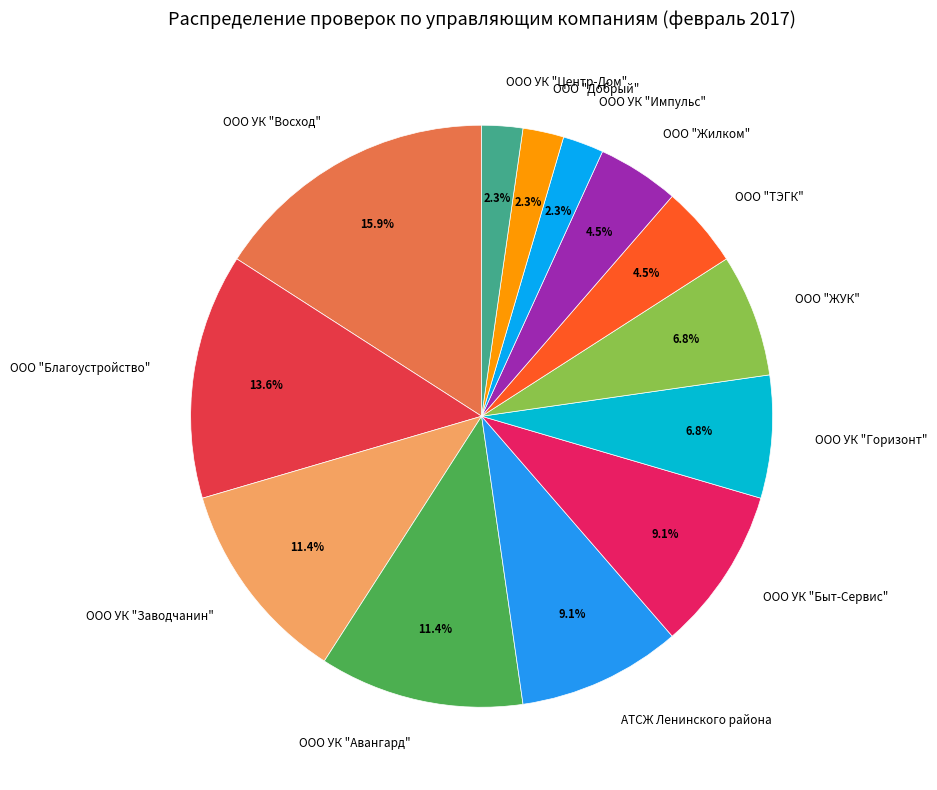

How many segments does this pie chart have?

13